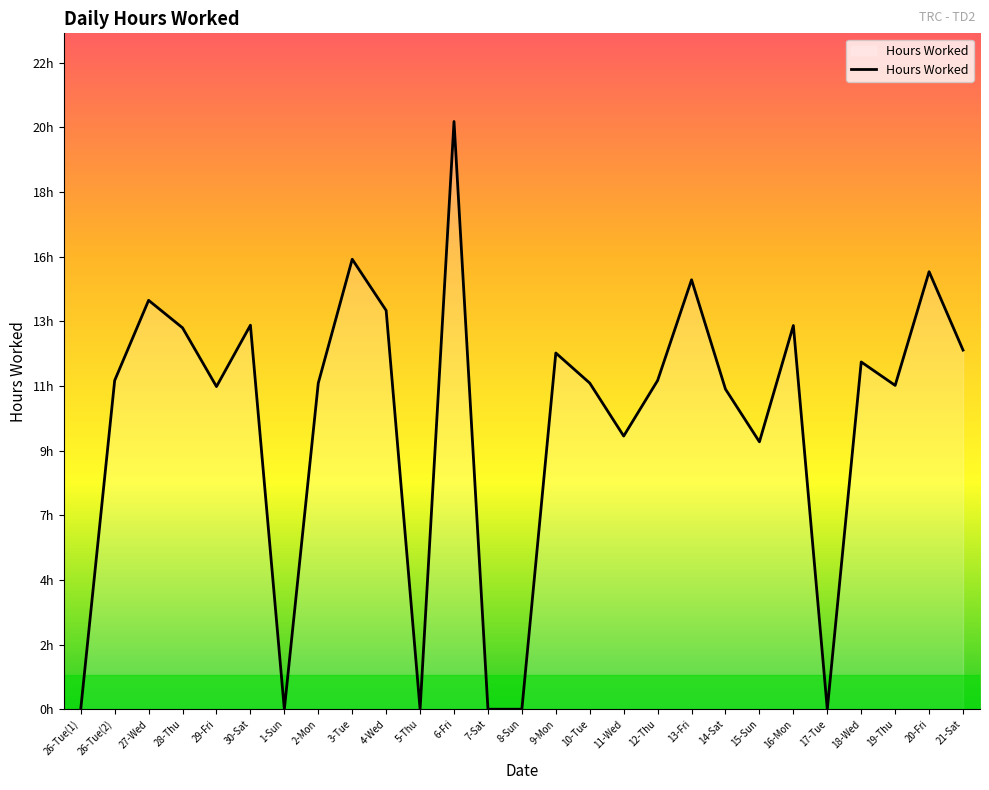

Which has a higher value, 26-Tue(2) or 21-Sat?

21-Sat